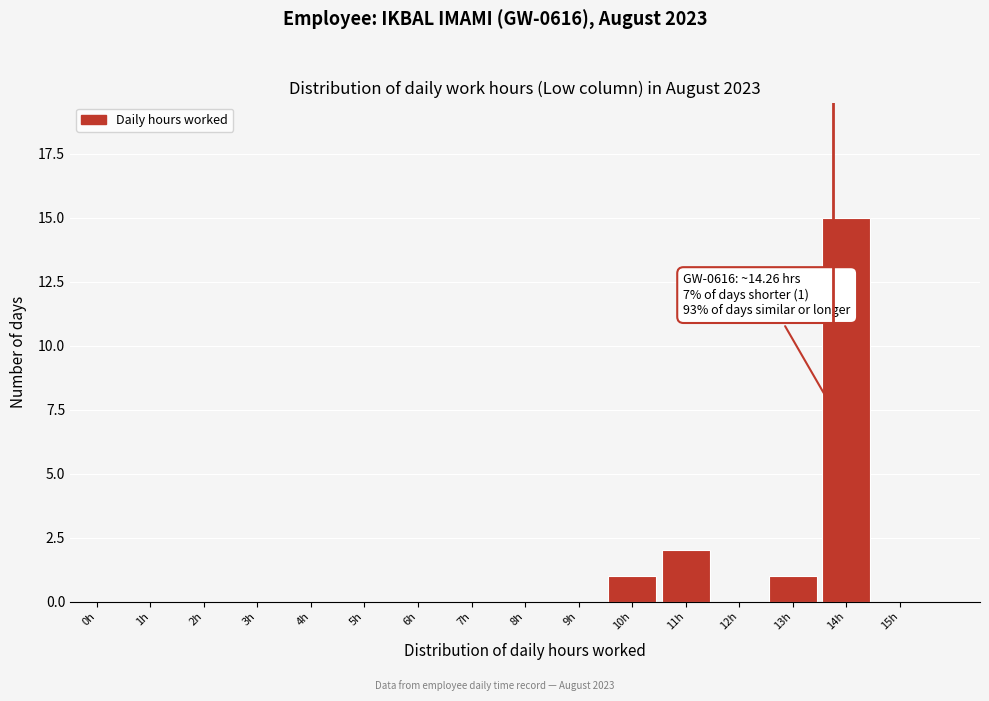

Reading left to right, list all the values displayed in this chart.

0h=0	1h=0	2h=0	3h=0	4h=0	5h=0	6h=0	7h=0	8h=0	9h=0	10h=1	11h=2	12h=0	13h=1	14h=15	15h=0